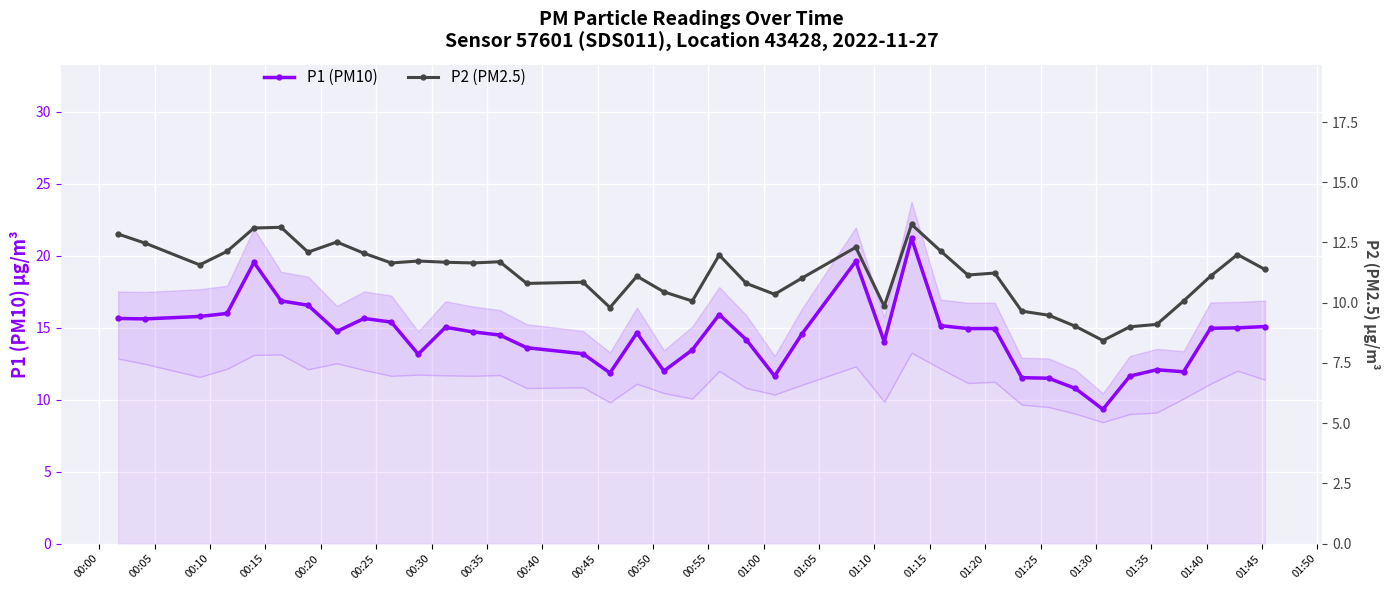

Which series has the widest spread of values?

P1 (PM10)